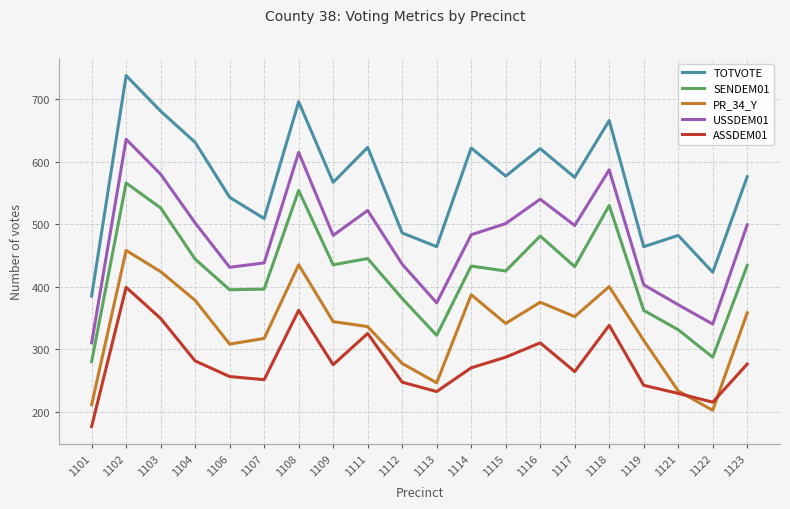

The PR_34_Y series shows 317 at 1107. True or false?

True